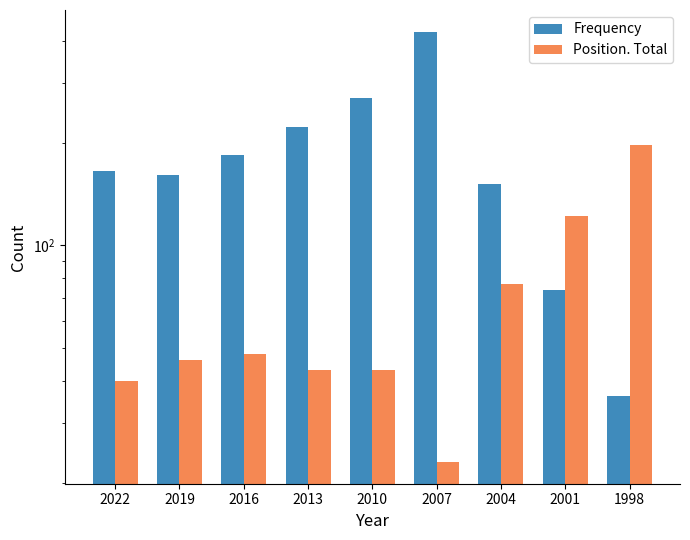

What is the difference between the highest and lowest values at 2013?

180